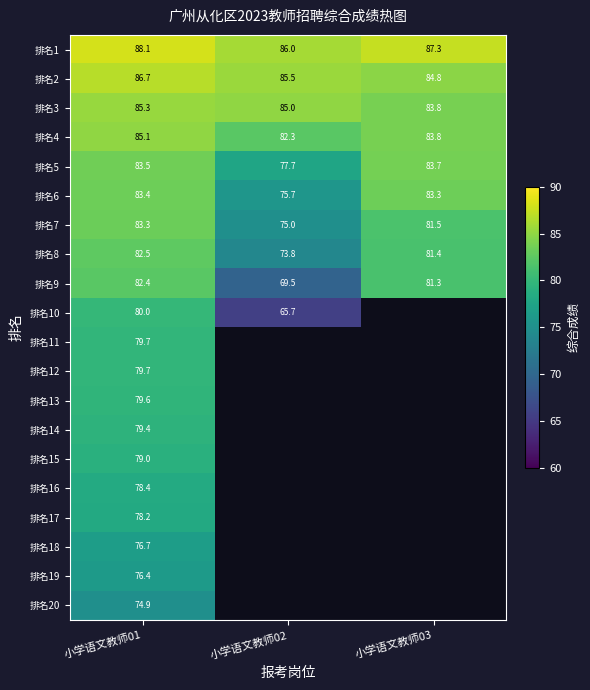

Which has a higher value, 小学语文教师02 or 小学语文教师03?

小学语文教师03